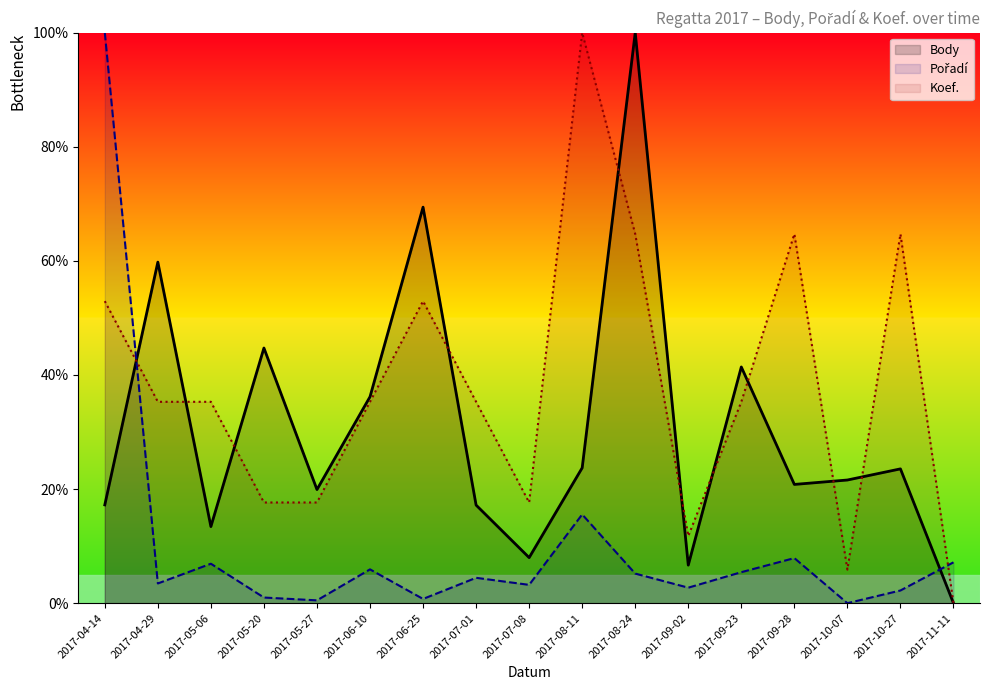

Where is Body nearest to the value 50?

2017-05-20